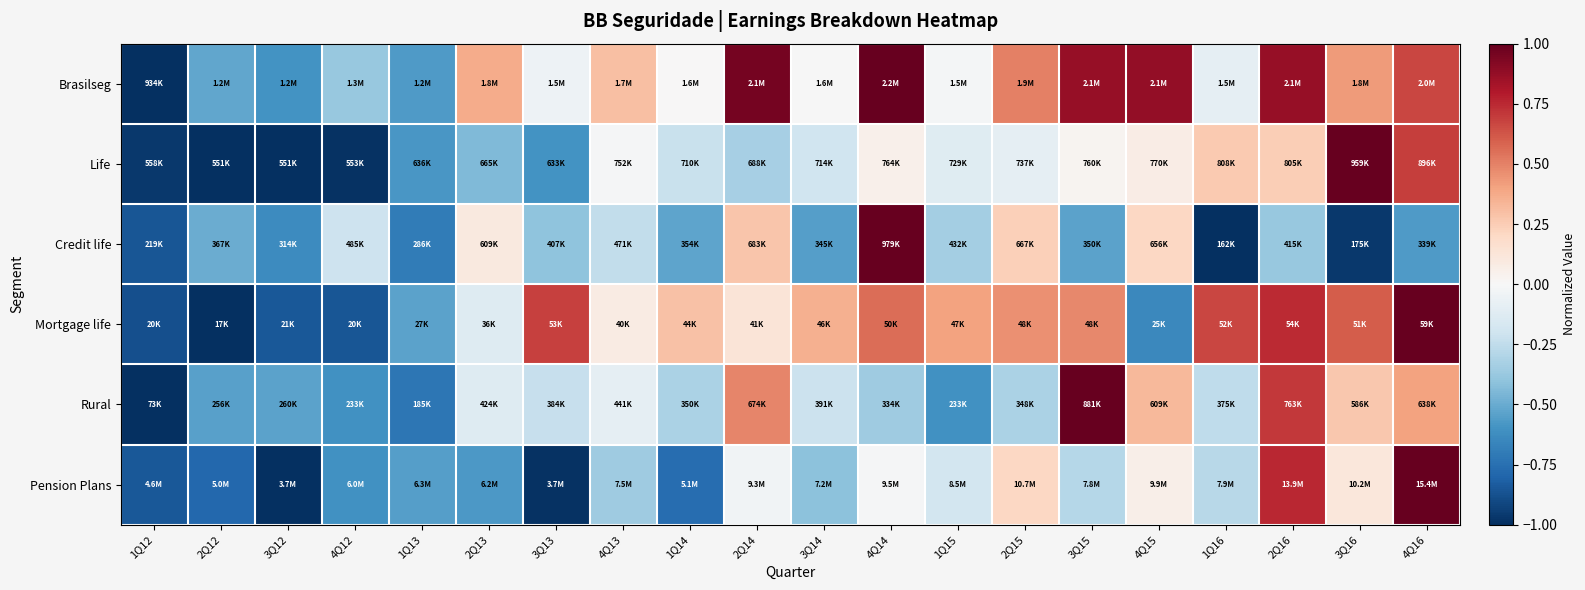

Between 4Q14 and 3Q15, which is larger?

4Q14